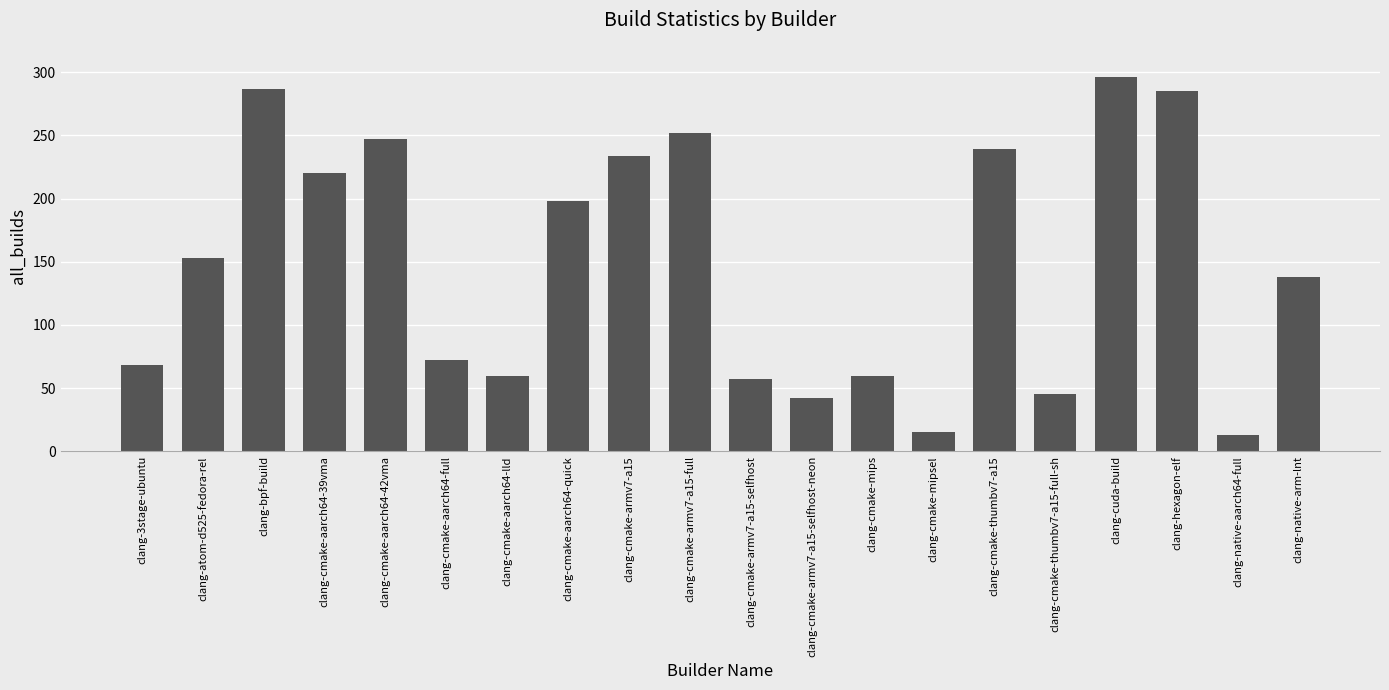

What is the approximate value at clang-bpf-build?

287